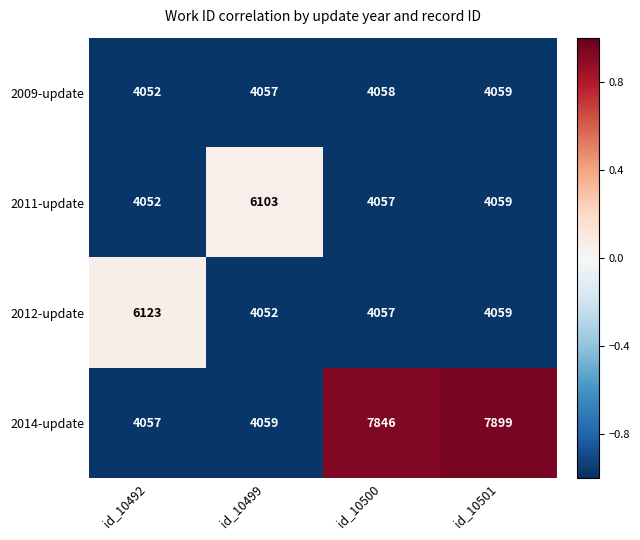

The value of 2009-update at id_10499 is 6439. True or false?

False